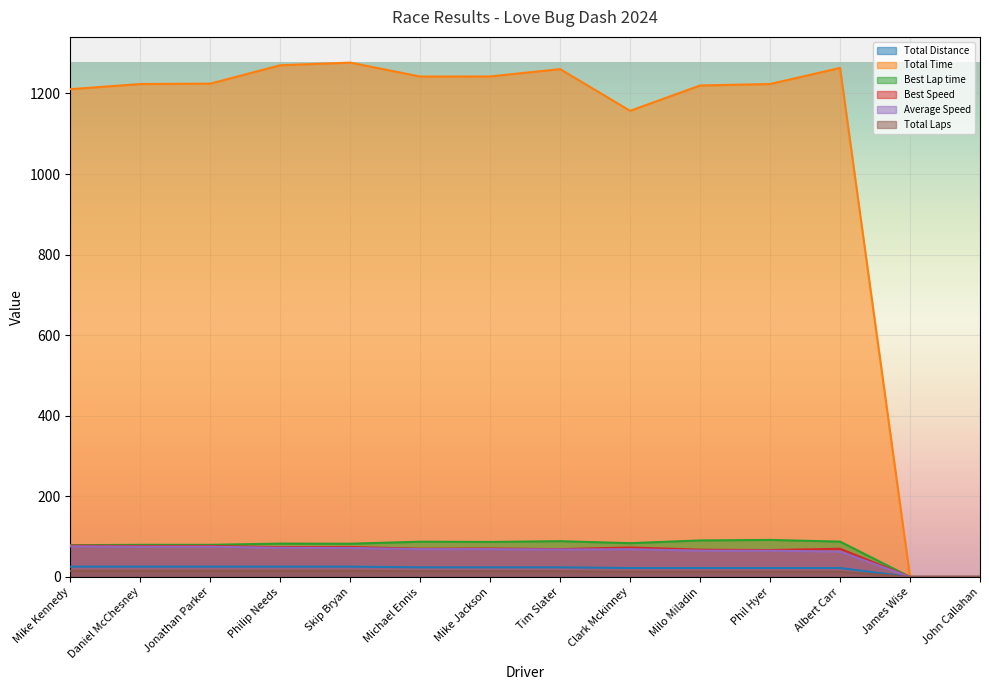

What is the greatest value displayed?

1276.5